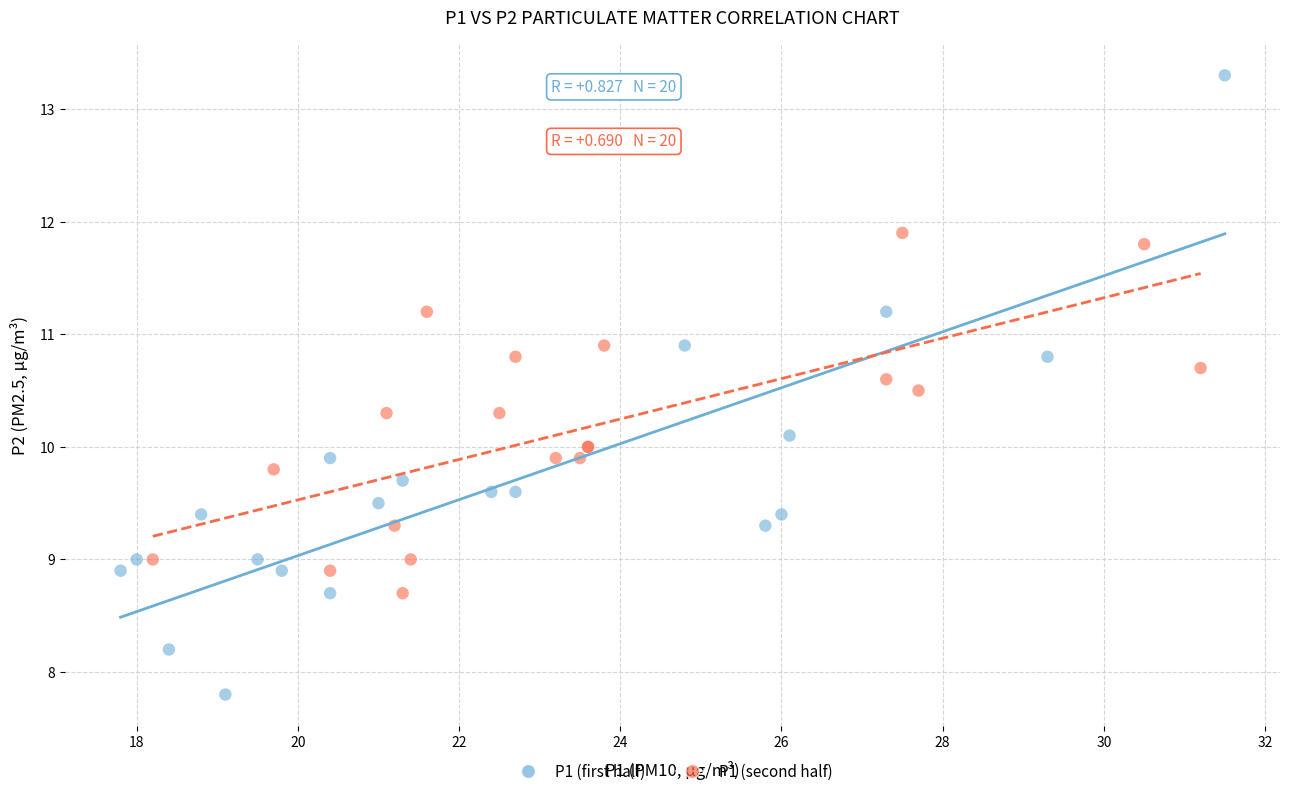

Which series reaches the minimum Y coordinate?

P1 (first half)